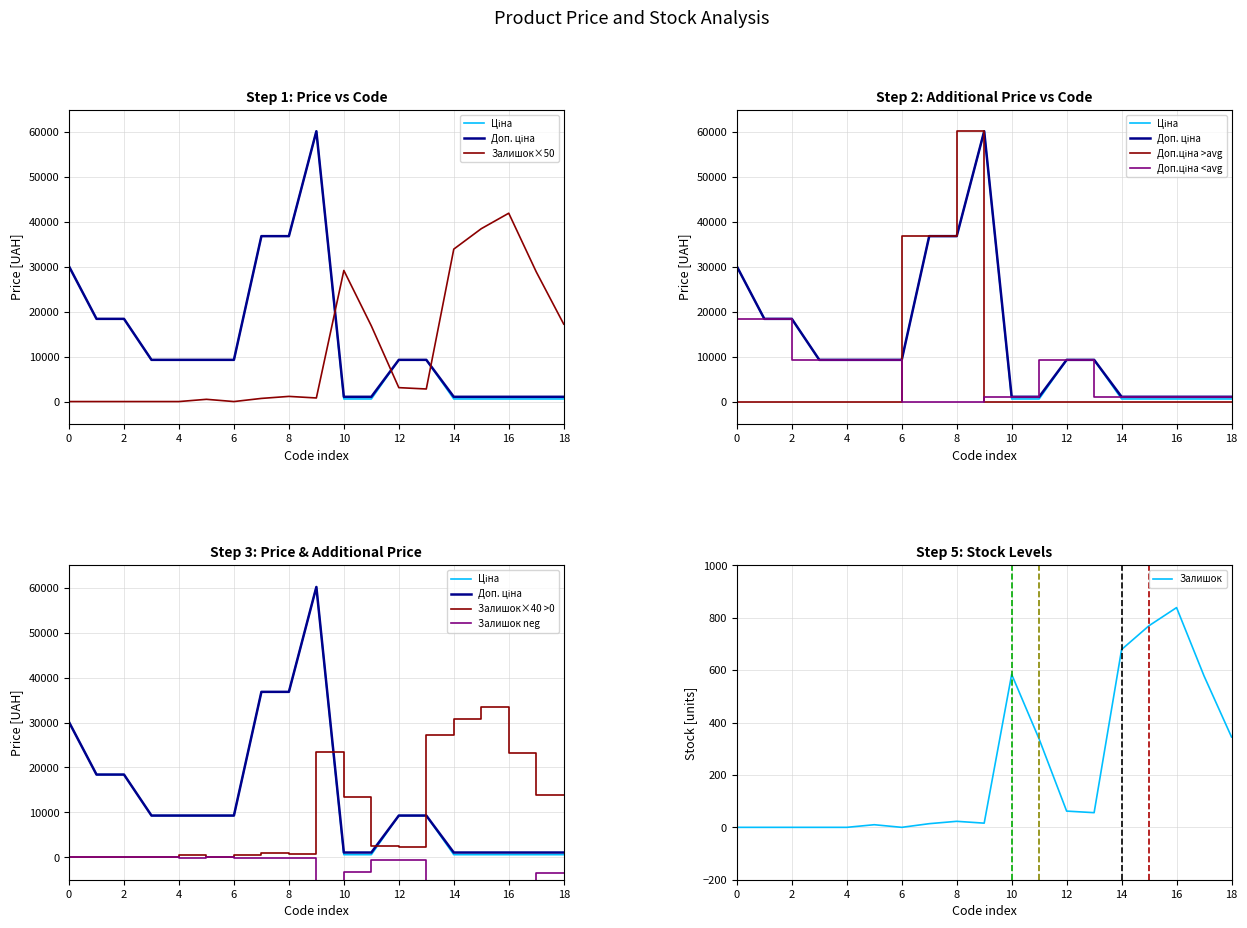

The value of Залишок at 4 is 0. True or false?

True